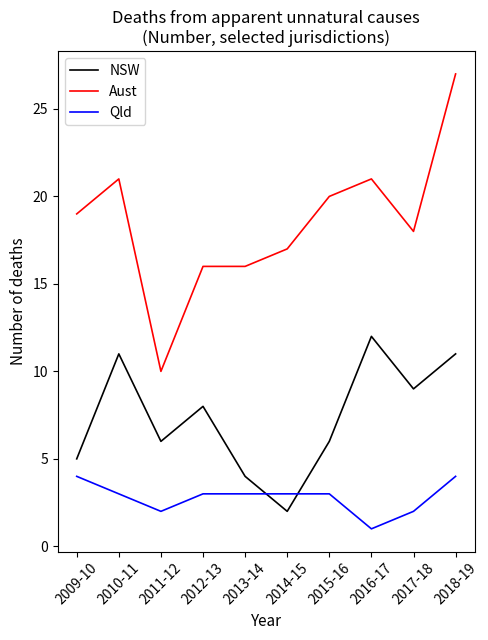

Which series has the largest range (max minus min)?

Aust